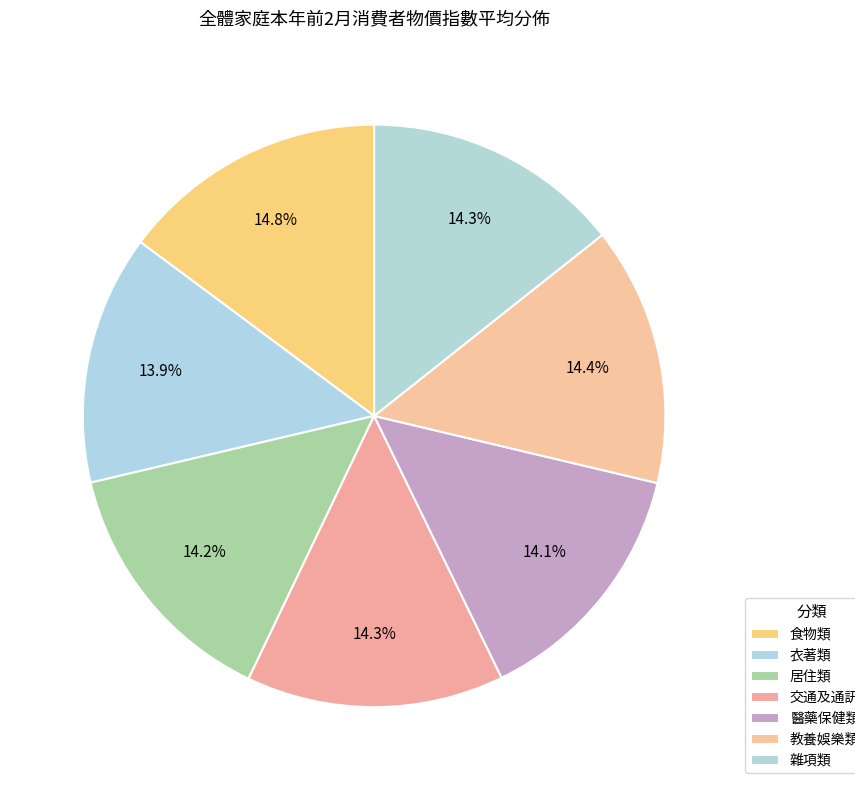

To the nearest percent, what is the difference between the largest and smallest slice percentages?

1%